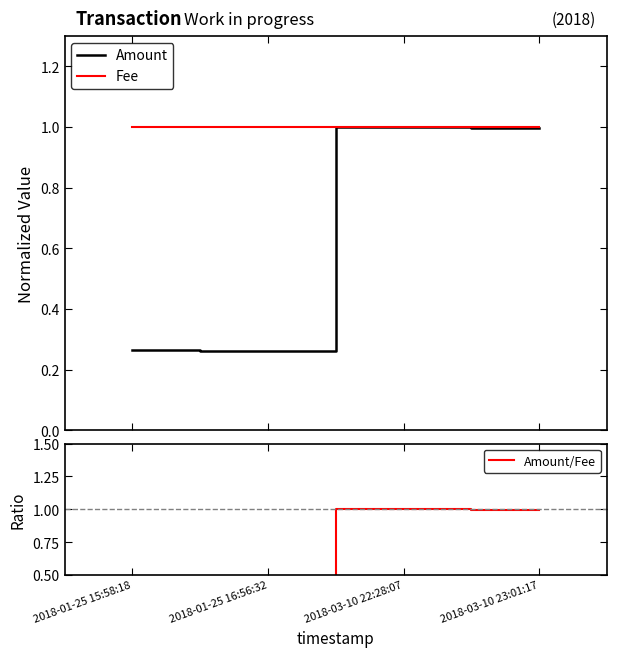

What is the minimum value for Fee?

1.0